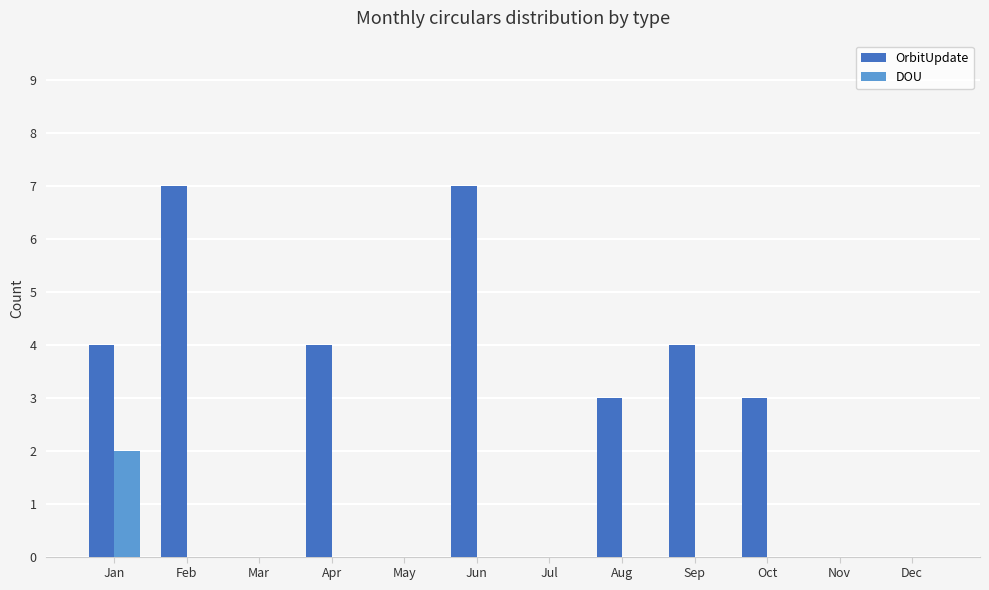

Read the OrbitUpdate value at Sep.

4